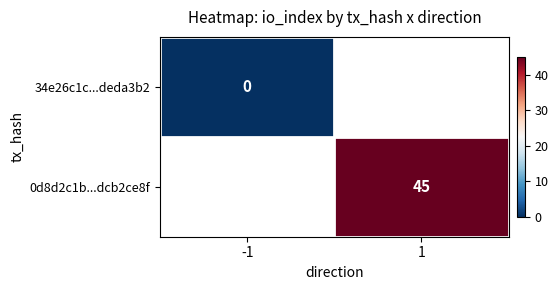

What is the maximum value shown in the chart?

45.0